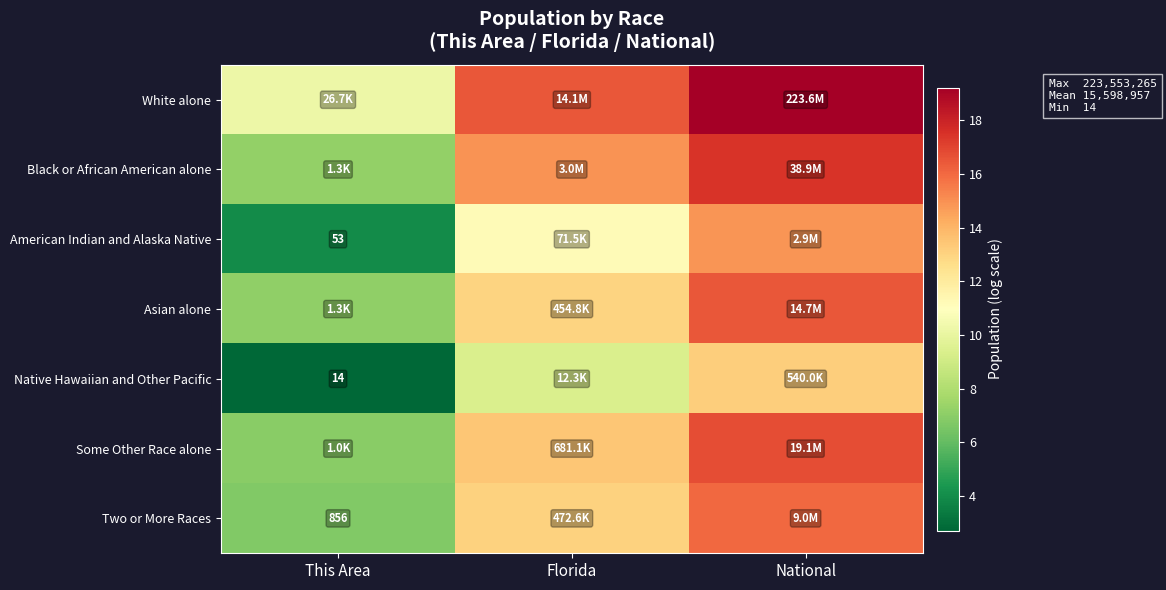

How many series are shown in this chart?

7